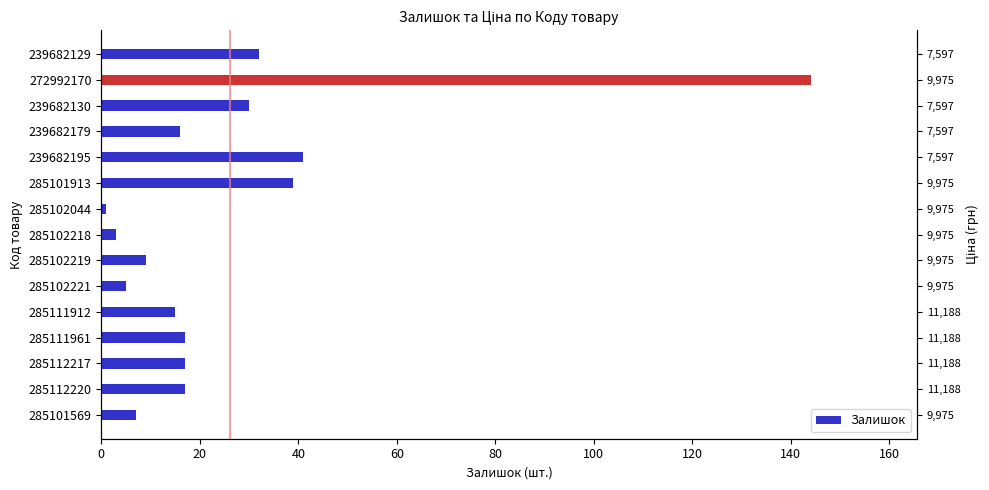

What is the ratio of the value at 285102218 to the value at 285101569?

0.4